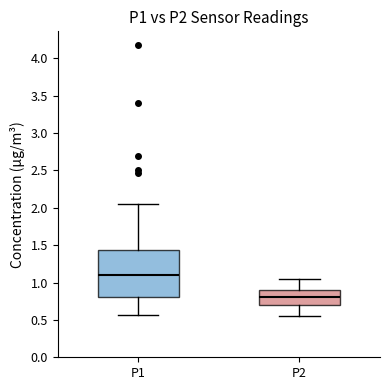

Reading left to right, read every box against the y-axis: the position of its median line, the range the box covers, and the ends of its whiskers. The values are not printed on the chart, so give them approximately, as read against the axis.

P1: median 1.10, box 0.80 to 1.45, whiskers 0.55 to 2.05
P2: median 0.80, box 0.70 to 0.90, whiskers 0.55 to 1.05